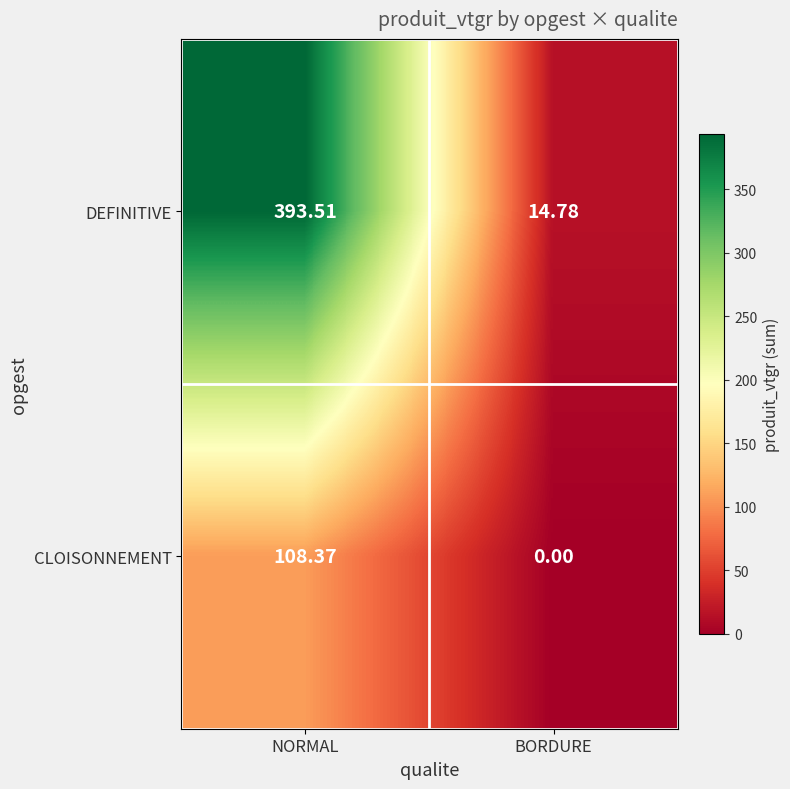

Where does the DEFINITIVE series first go above 393?

NORMAL